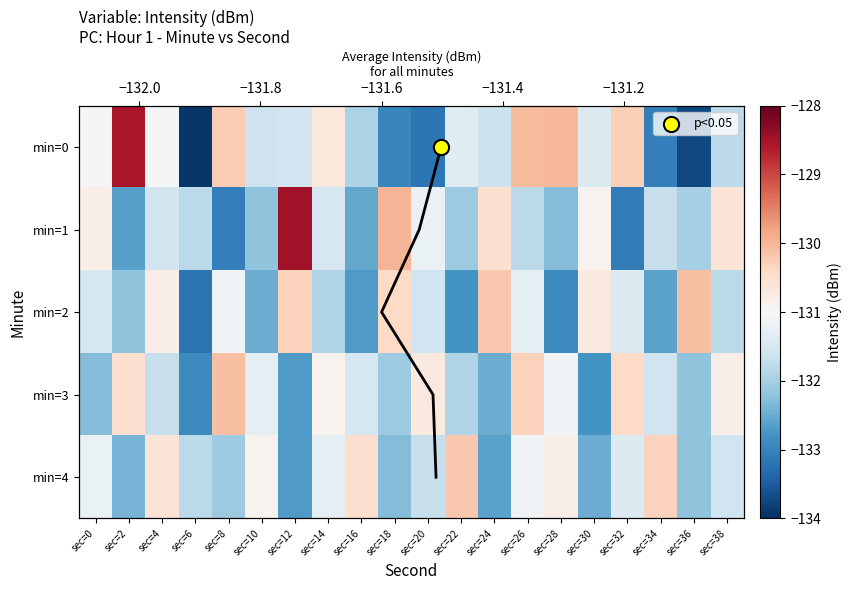

What is the sum of the min=1 values at sec=26 and sec=10?

-264.0